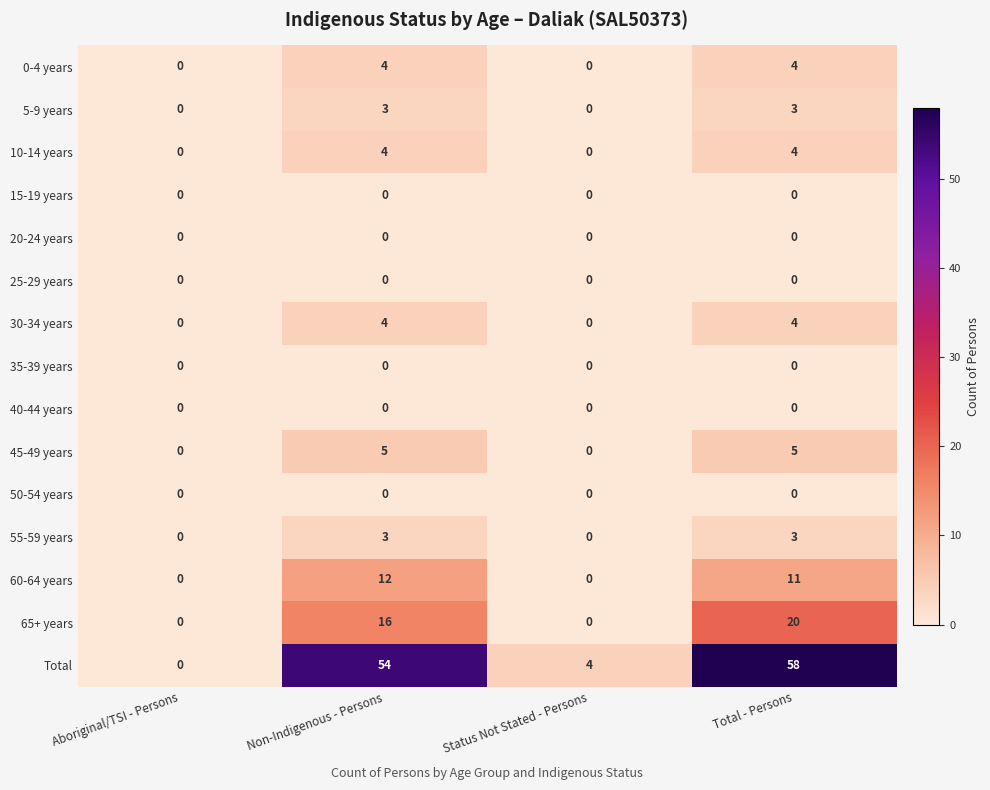

Is it true that 30-34 years equals 2 at Total - Persons?

False